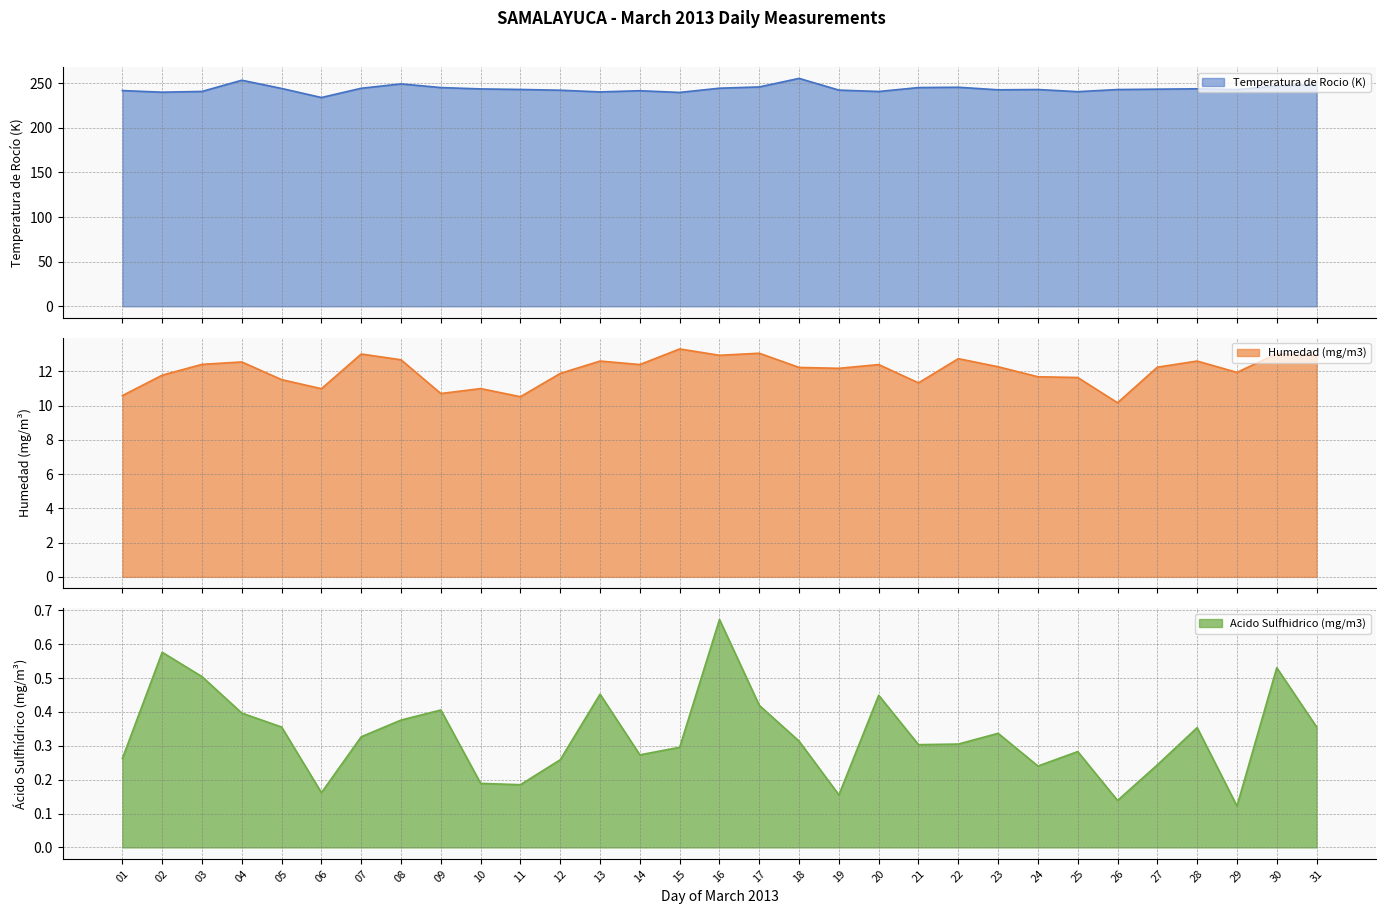

Which label corresponds to the smallest value in the chart?

29